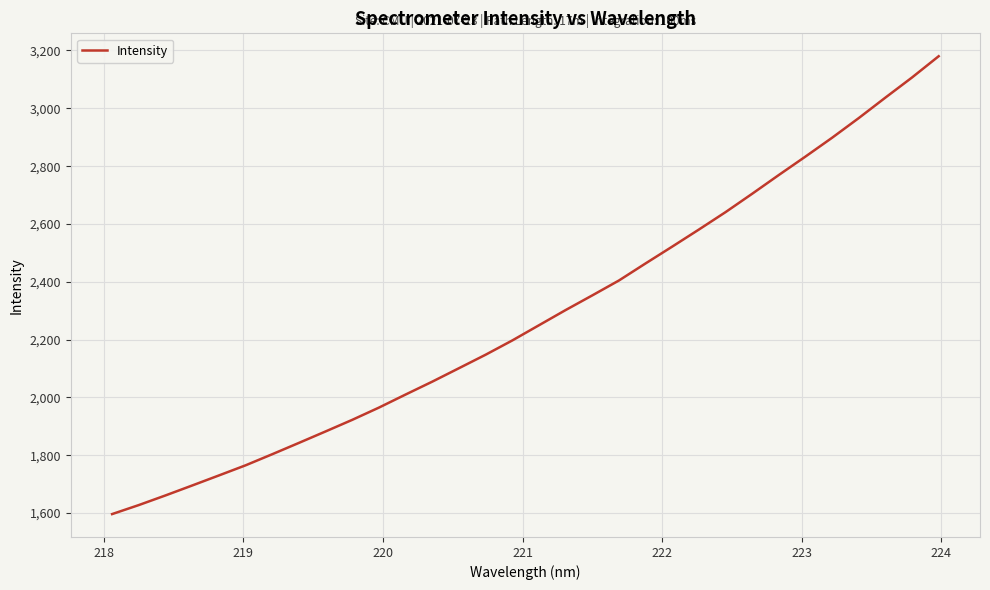

True or false: there are more than 0 points higher than both neighbors.

False